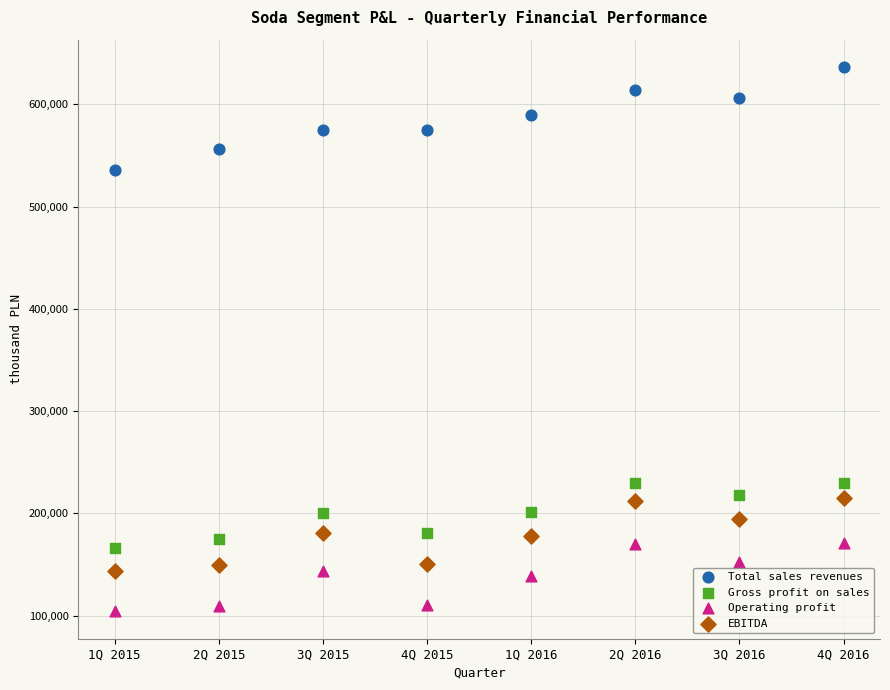

Which series has the widest spread of Y values?

Total sales revenues